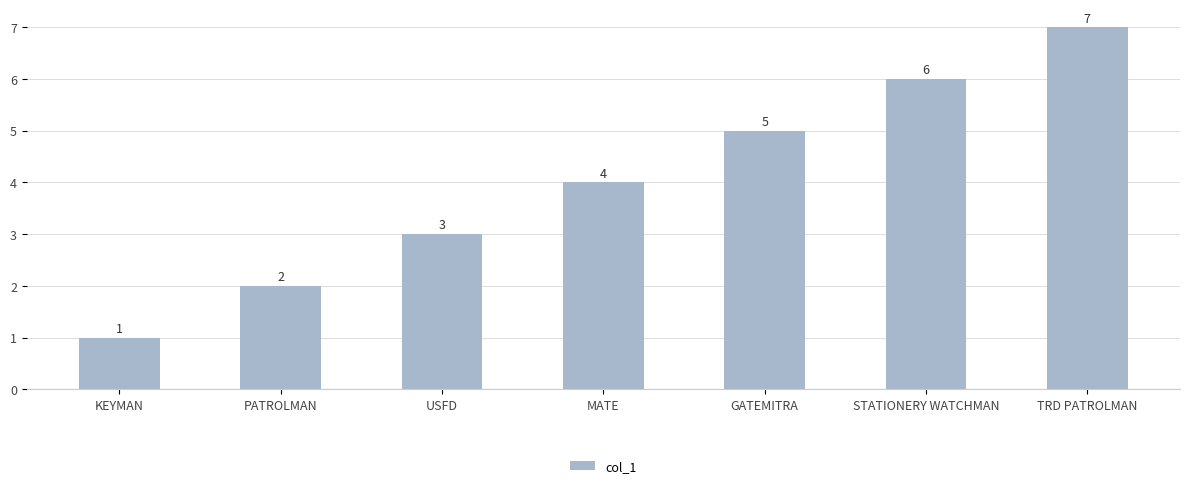

What is the maximum value shown in the chart?

7